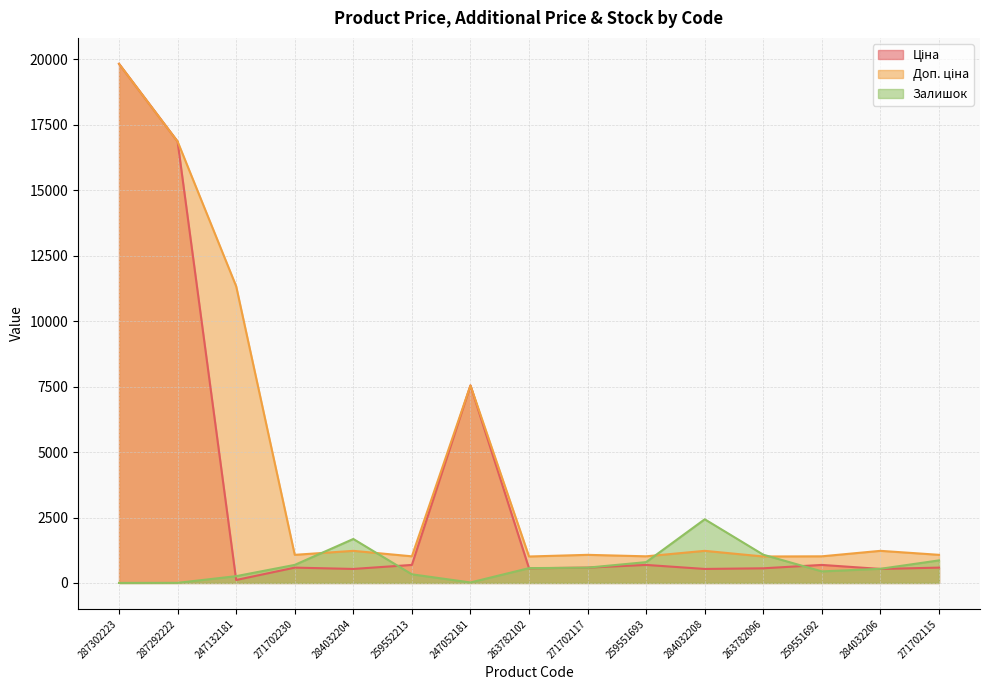

What is the sum of the Ціна values at 271702230 and 263782096?

1146.2